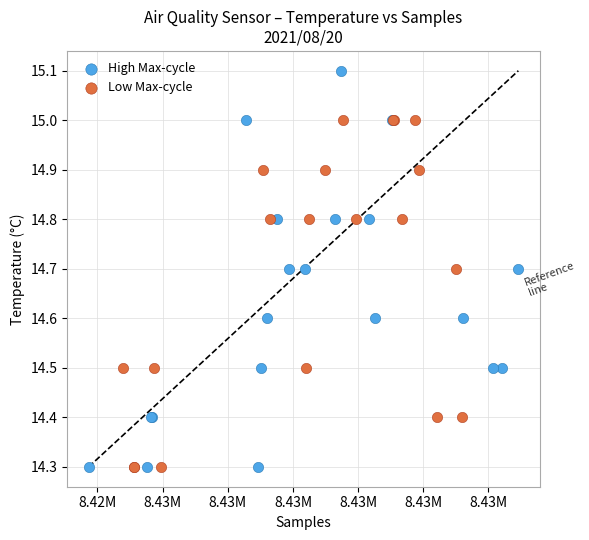

Which series has the widest spread of Y values?

High Max-cycle